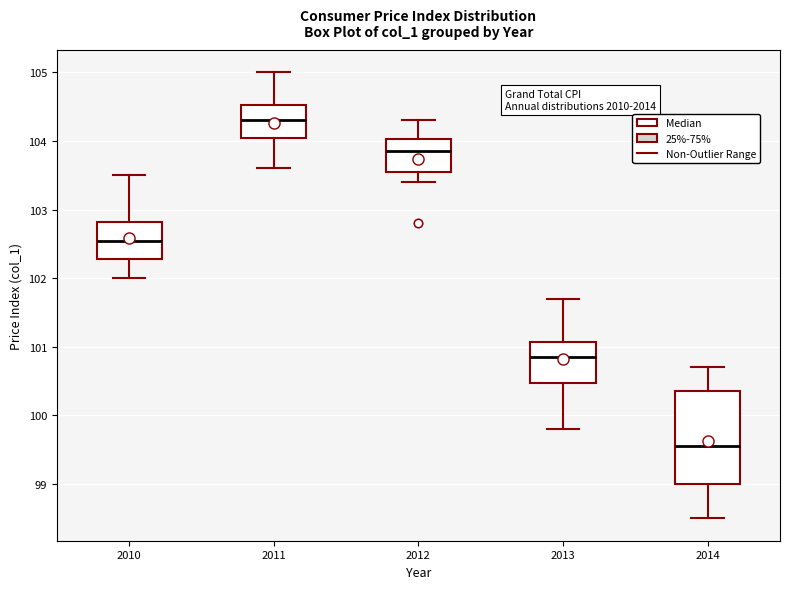

Reading left to right, transcribe this box plot: for each box, give where its median line is, the range the box spans, and where its two whiskers end, as read against the y-axis. The values are not printed on the chart, so give them approximately, as read against the axis.

2010: median 102.6, box 102.3 to 102.8, whiskers 102.0 to 103.5
2011: median 104.3, box 104.1 to 104.5, whiskers 103.6 to 105.0
2012: median 103.9, box 103.6 to 104.0, whiskers 103.4 to 104.3
2013: median 100.9, box 100.5 to 101.1, whiskers 99.8 to 101.7
2014: median 99.6, box 99.0 to 100.4, whiskers 98.5 to 100.7